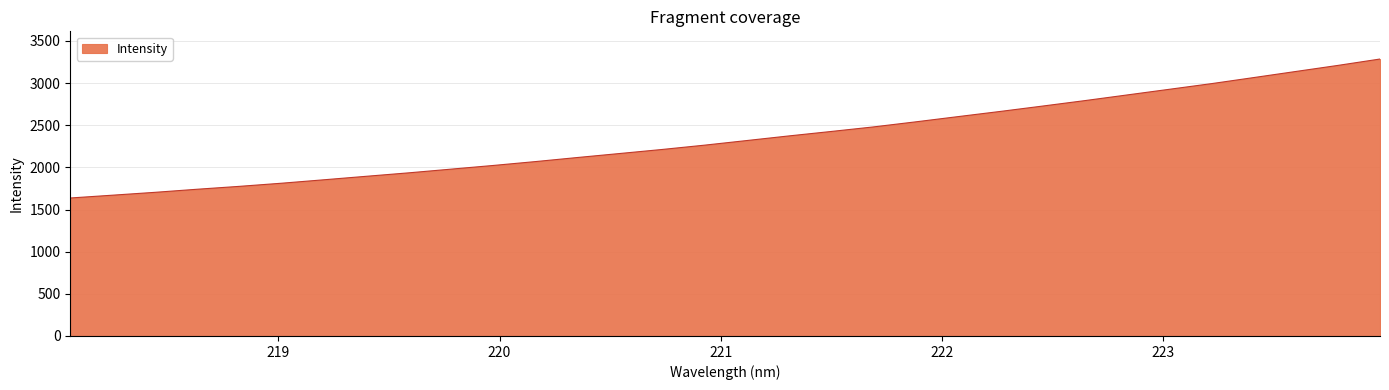

What is the maximum value shown in the chart?

3285.5